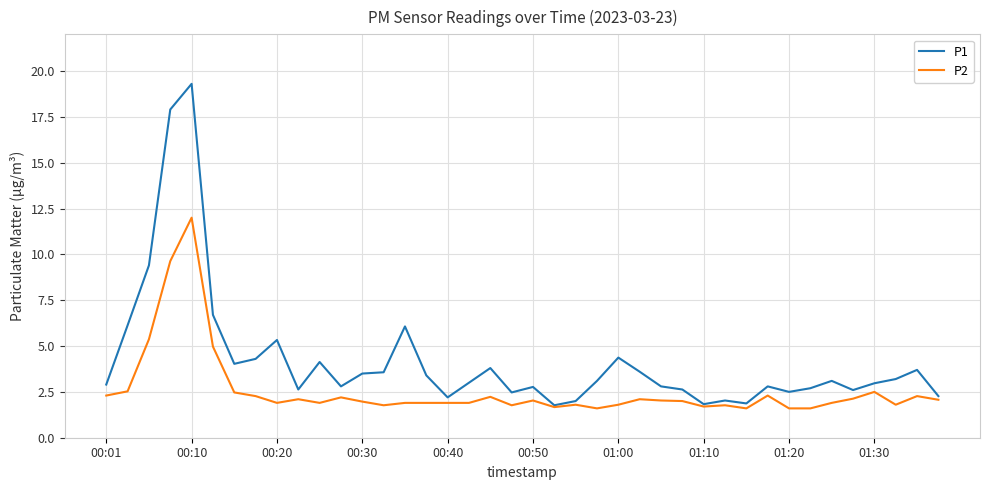

What is the highest value of the P2 series?

12.0